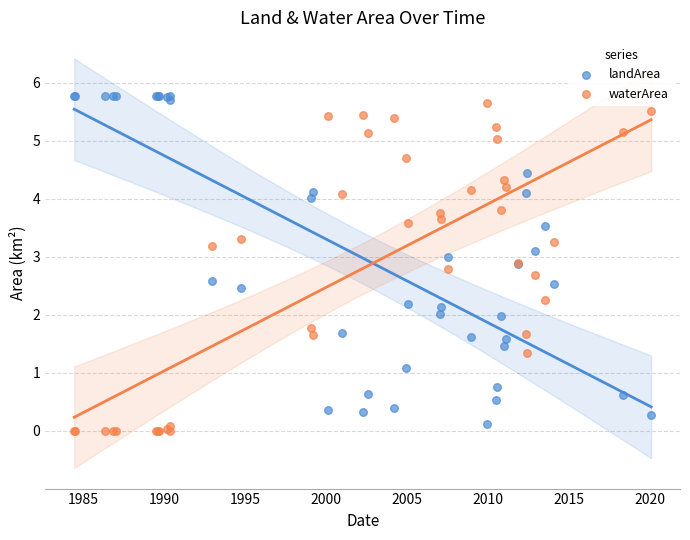

What is the X range (max minus min) for the scatter plot?

35.7